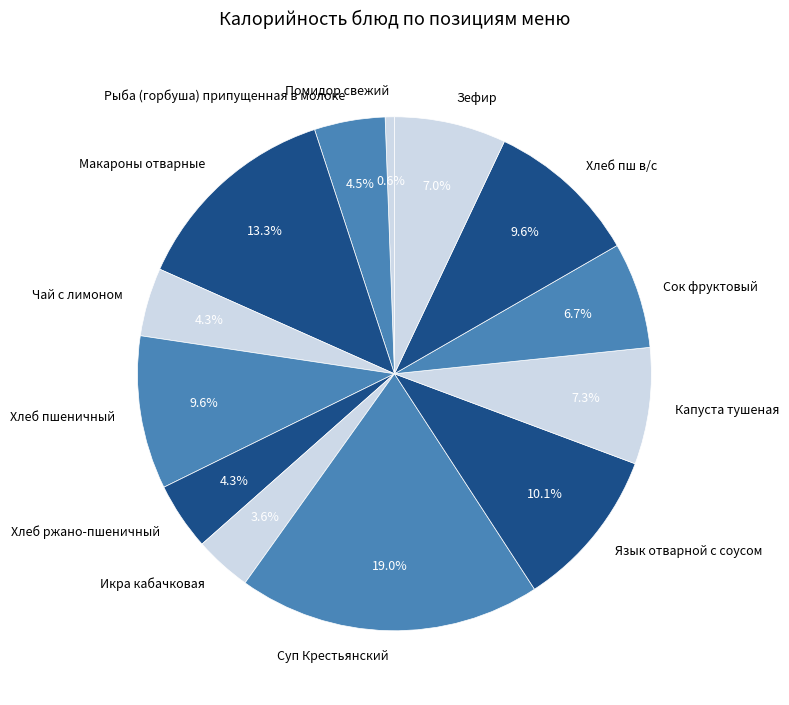

Is Хлеб ржано-пшеничный the majority of the pie?

No